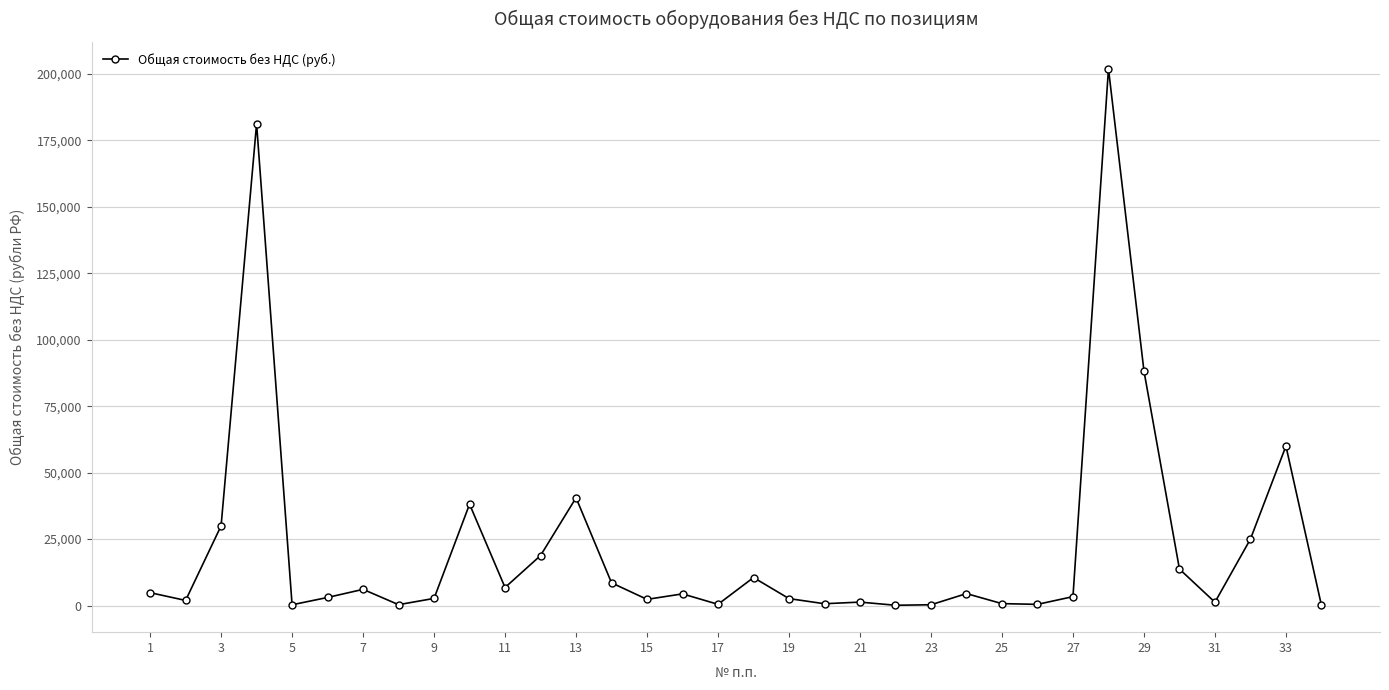

What is the average value?

22509